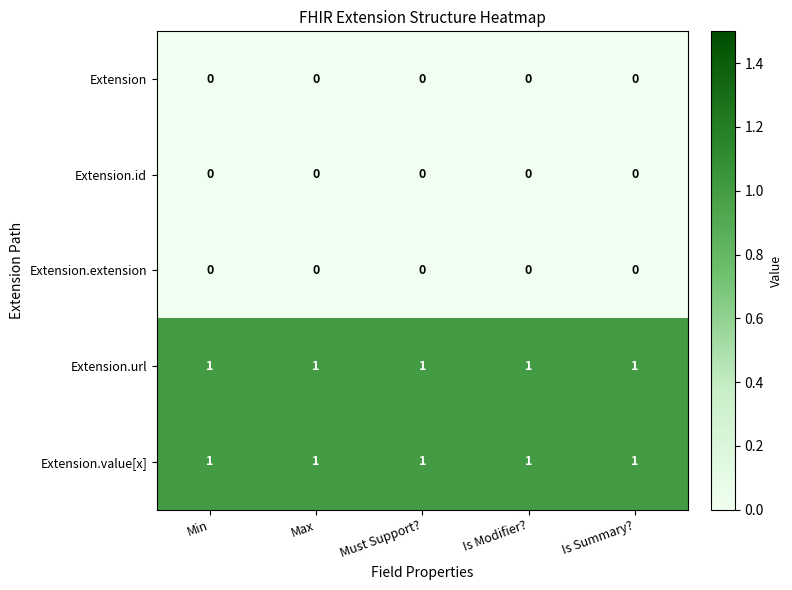

The value of Extension at Min is 0. True or false?

True